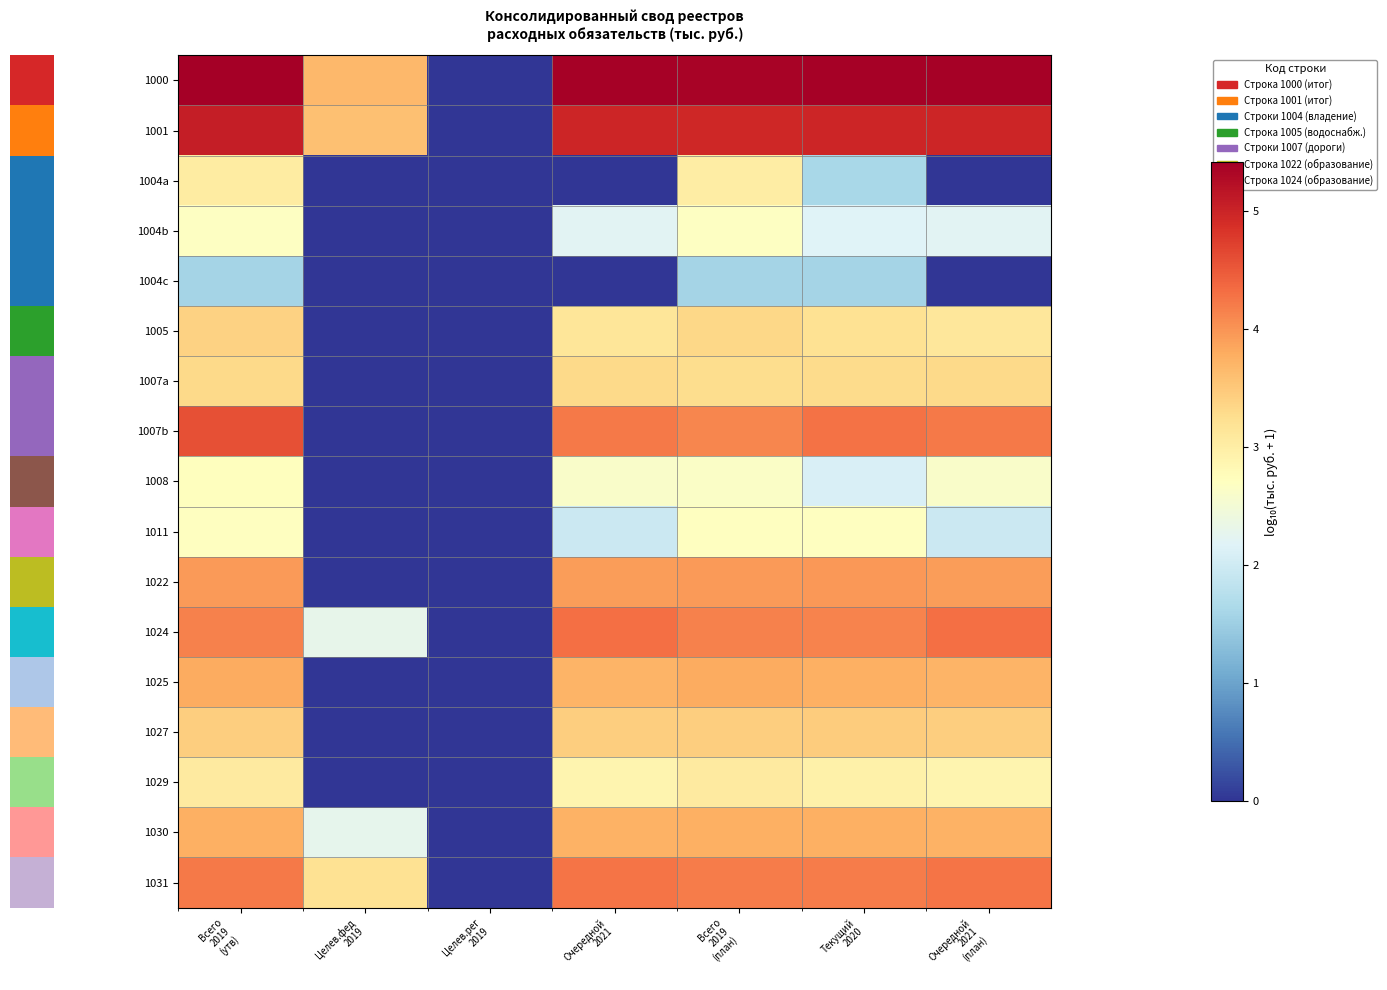

Reading left to right, what are all the values shown in this chart?

1000: Всего
2019
(утв)=5.4	Целев.фед
2019=3.7	Целев.рег
2019=0.0	Очередной
2021=5.4	Всего
2019
(план)=5.4	Текущий
2020=5.4	Очередной
2021
(план)=5.4
1001: Всего
2019
(утв)=5.1	Целев.фед
2019=3.6	Целев.рег
2019=0.0	Очередной
2021=5.0	Всего
2019
(план)=5.0	Текущий
2020=5.0	Очередной
2021
(план)=5.0
1004a: Всего
2019
(утв)=3.0	Целев.фед
2019=0.0	Целев.рег
2019=0.0	Очередной
2021=0.0	Всего
2019
(план)=3.0	Текущий
2020=1.6	Очередной
2021
(план)=0.0
1004b: Всего
2019
(утв)=2.7	Целев.фед
2019=0.0	Целев.рег
2019=0.0	Очередной
2021=2.2	Всего
2019
(план)=2.7	Текущий
2020=2.2	Очередной
2021
(план)=2.2
1004c: Всего
2019
(утв)=1.6	Целев.фед
2019=0.0	Целев.рег
2019=0.0	Очередной
2021=0.0	Всего
2019
(план)=1.6	Текущий
2020=1.6	Очередной
2021
(план)=0.0
1005: Всего
2019
(утв)=3.4	Целев.фед
2019=0.0	Целев.рег
2019=0.0	Очередной
2021=3.1	Всего
2019
(план)=3.3	Текущий
2020=3.2	Очередной
2021
(план)=3.1
1007a: Всего
2019
(утв)=3.3	Целев.фед
2019=0.0	Целев.рег
2019=0.0	Очередной
2021=3.3	Всего
2019
(план)=3.3	Текущий
2020=3.3	Очередной
2021
(план)=3.3
1007b: Всего
2019
(утв)=4.6	Целев.фед
2019=0.0	Целев.рег
2019=0.0	Очередной
2021=4.2	Всего
2019
(план)=4.1	Текущий
2020=4.3	Очередной
2021
(план)=4.2
1008: Всего
2019
(утв)=2.7	Целев.фед
2019=0.0	Целев.рег
2019=0.0	Очередной
2021=2.6	Всего
2019
(план)=2.6	Текущий
2020=2.1	Очередной
2021
(план)=2.6
1011: Всего
2019
(утв)=2.7	Целев.фед
2019=0.0	Целев.рег
2019=0.0	Очередной
2021=2.0	Всего
2019
(план)=2.7	Текущий
2020=2.7	Очередной
2021
(план)=2.0
1022: Всего
2019
(утв)=4.0	Целев.фед
2019=0.0	Целев.рег
2019=0.0	Очередной
2021=3.9	Всего
2019
(план)=3.9	Текущий
2020=4.0	Очередной
2021
(план)=3.9
1024: Всего
2019
(утв)=4.2	Целев.фед
2019=2.3	Целев.рег
2019=0.0	Очередной
2021=4.3	Всего
2019
(план)=4.2	Текущий
2020=4.1	Очередной
2021
(план)=4.3
1025: Всего
2019
(утв)=3.8	Целев.фед
2019=0.0	Целев.рег
2019=0.0	Очередной
2021=3.7	Всего
2019
(план)=3.8	Текущий
2020=3.8	Очередной
2021
(план)=3.7
1027: Всего
2019
(утв)=3.4	Целев.фед
2019=0.0	Целев.рег
2019=0.0	Очередной
2021=3.4	Всего
2019
(план)=3.4	Текущий
2020=3.5	Очередной
2021
(план)=3.4
1029: Всего
2019
(утв)=3.1	Целев.фед
2019=0.0	Целев.рег
2019=0.0	Очередной
2021=2.9	Всего
2019
(план)=3.1	Текущий
2020=2.9	Очередной
2021
(план)=2.9
1030: Всего
2019
(утв)=3.8	Целев.фед
2019=2.3	Целев.рег
2019=0.0	Очередной
2021=3.7	Всего
2019
(план)=3.7	Текущий
2020=3.8	Очередной
2021
(план)=3.7
1031: Всего
2019
(утв)=4.2	Целев.фед
2019=3.2	Целев.рег
2019=0.0	Очередной
2021=4.3	Всего
2019
(план)=4.2	Текущий
2020=4.2	Очередной
2021
(план)=4.3